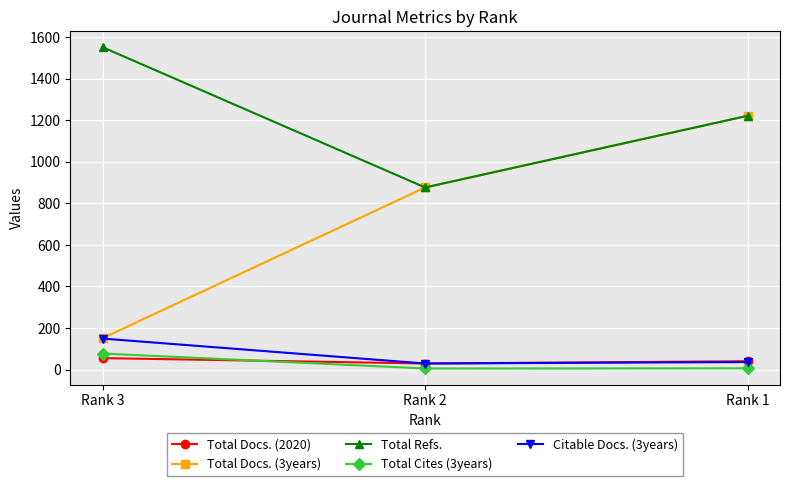

What is the approximate value of Citable Docs. (3years) at Rank 1?

36